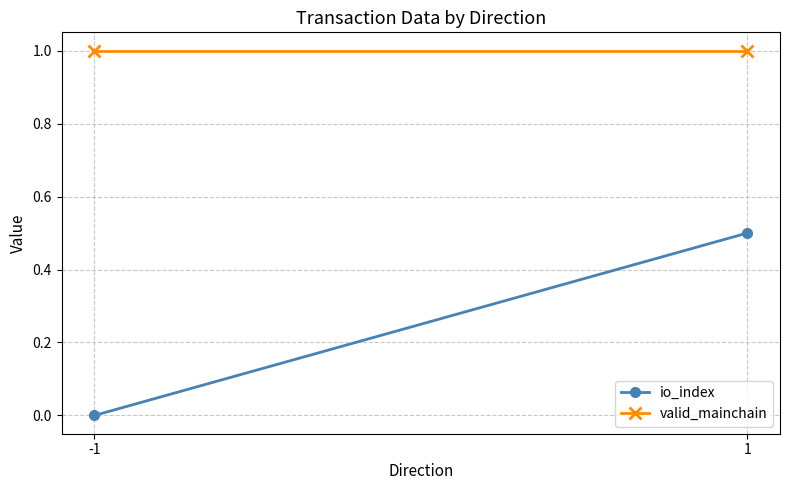

What is the sum of all io_index values?

0.5